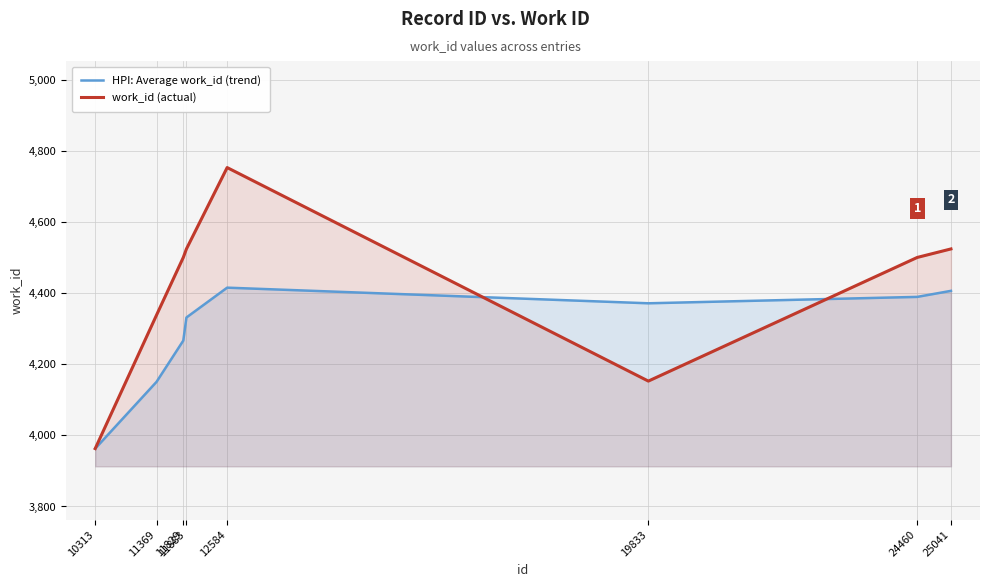

What are all the series names shown in the legend?

HPI: Average work_id (trend), work_id (actual)